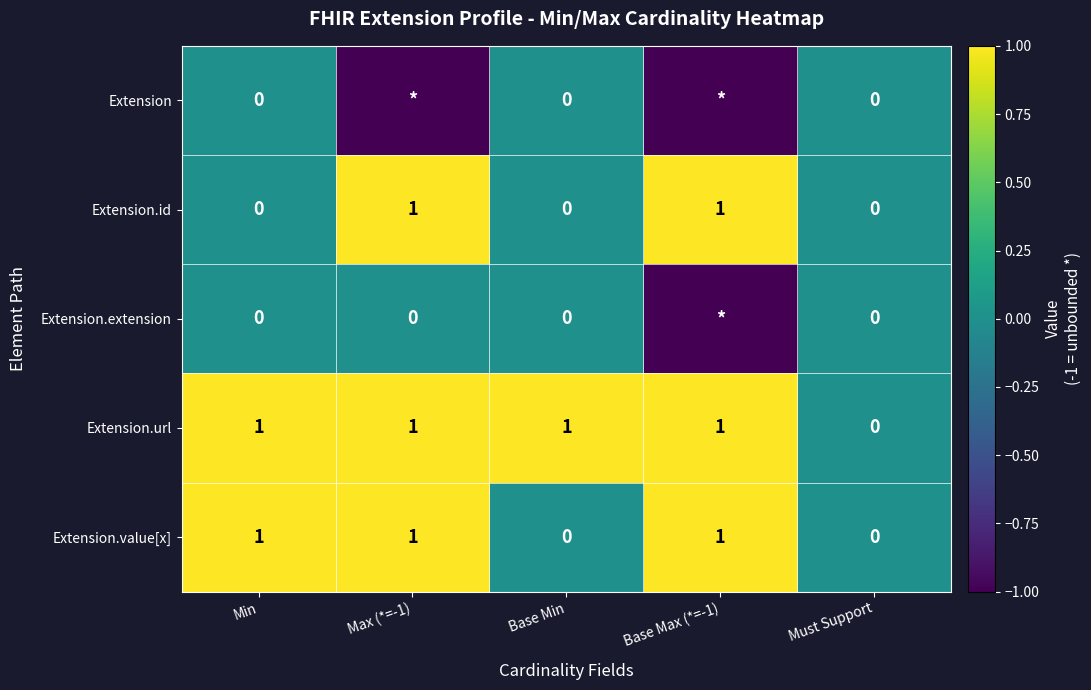

Which label corresponds to the smallest value in the chart?

Max (*=-1)